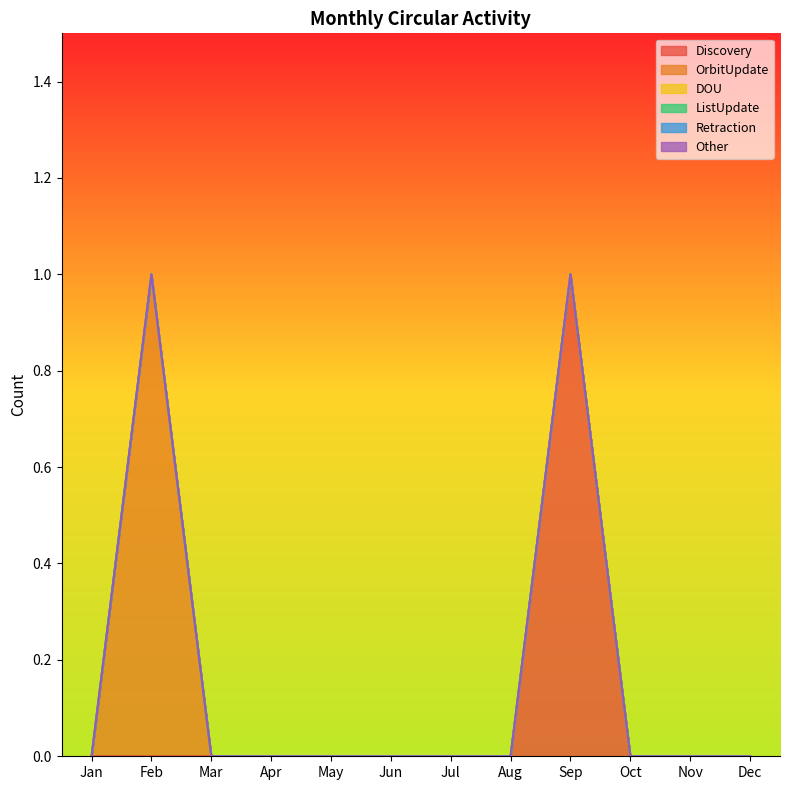

Is it true that DOU equals 0 at Mar?

True